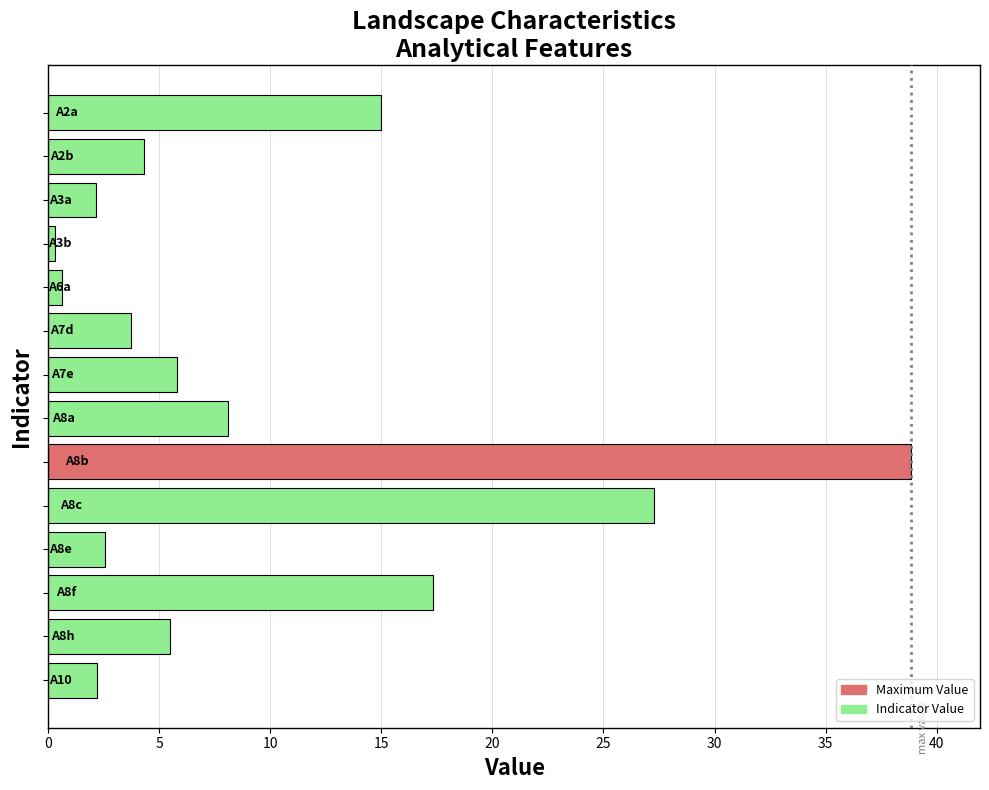

What is the difference between the second highest and minimum values?

27.0